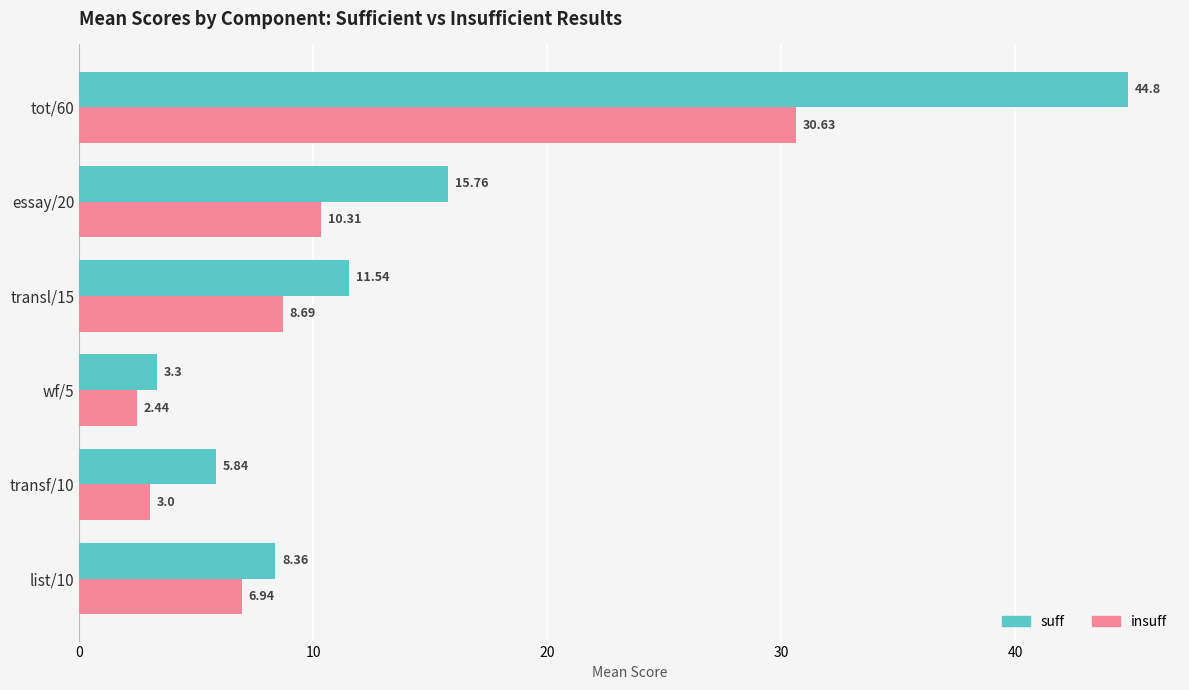

At which label does insuff reach its minimum?

wf/5